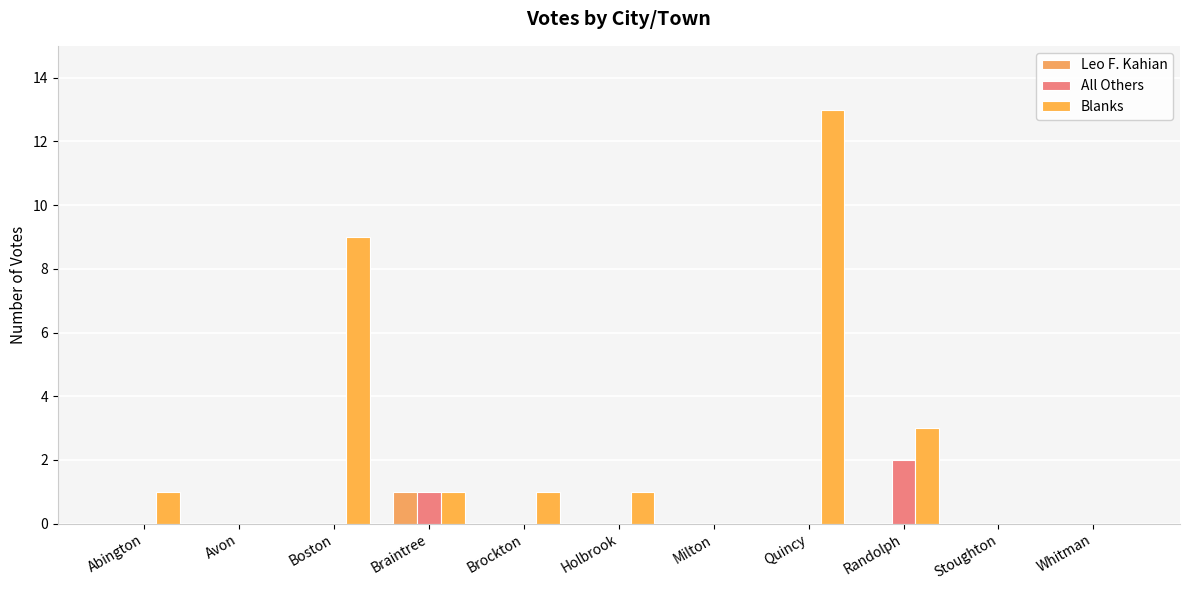

What is the difference between the second highest and second lowest values in the Blanks series?

9